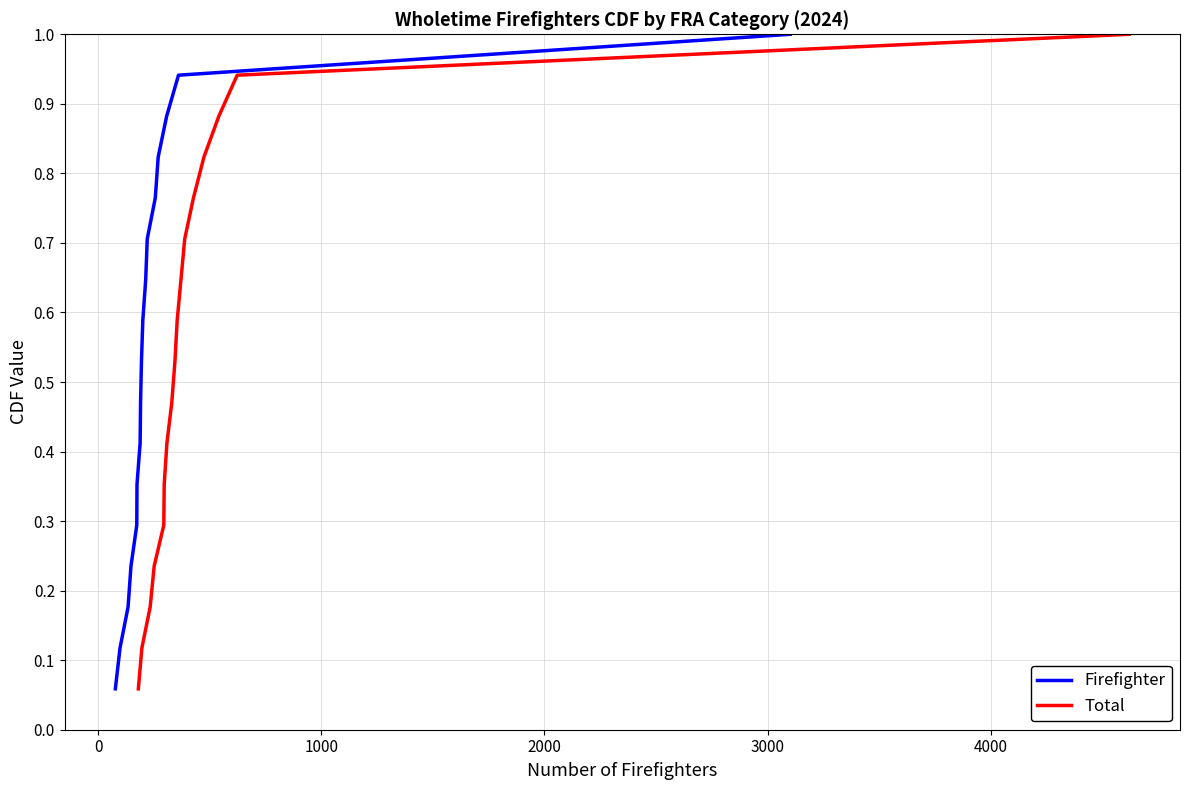

What is the highest value of the Total series?

1.0